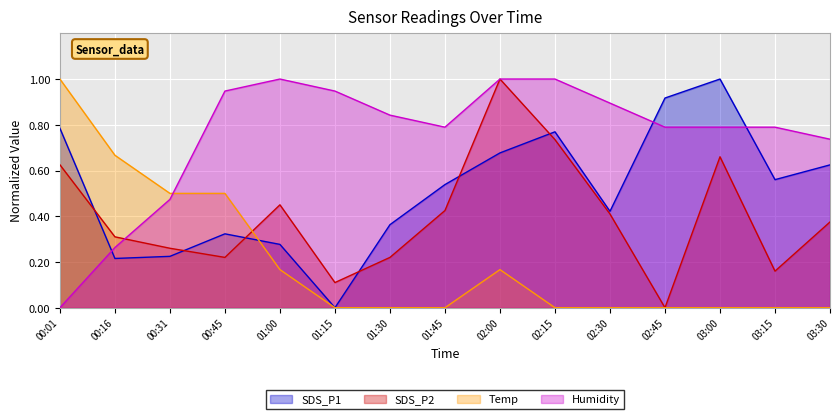

Which category has the highest value in the SDS_P1 series?

03:00